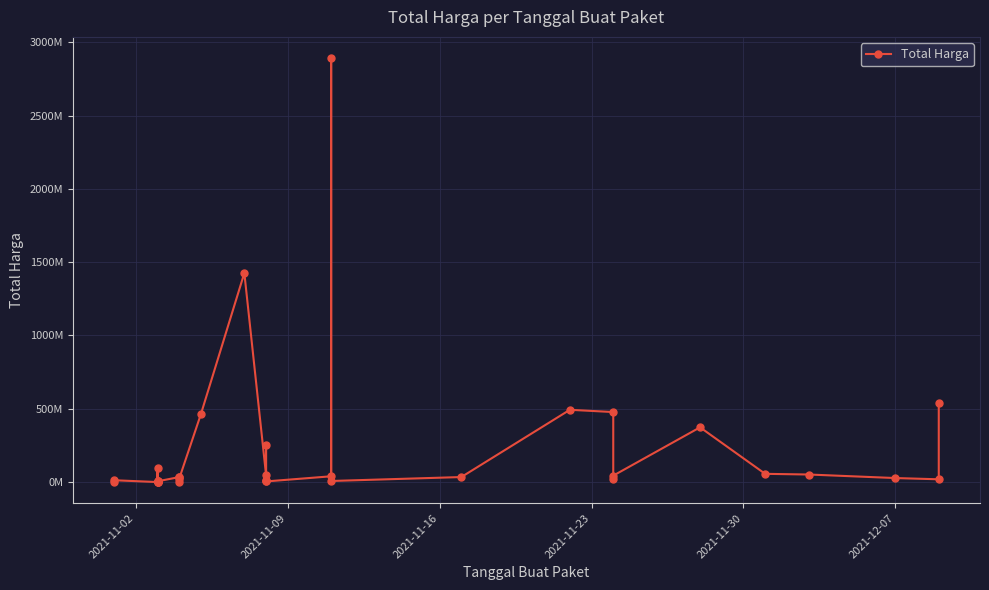

What is the value of the 25th point from the left?

34292000